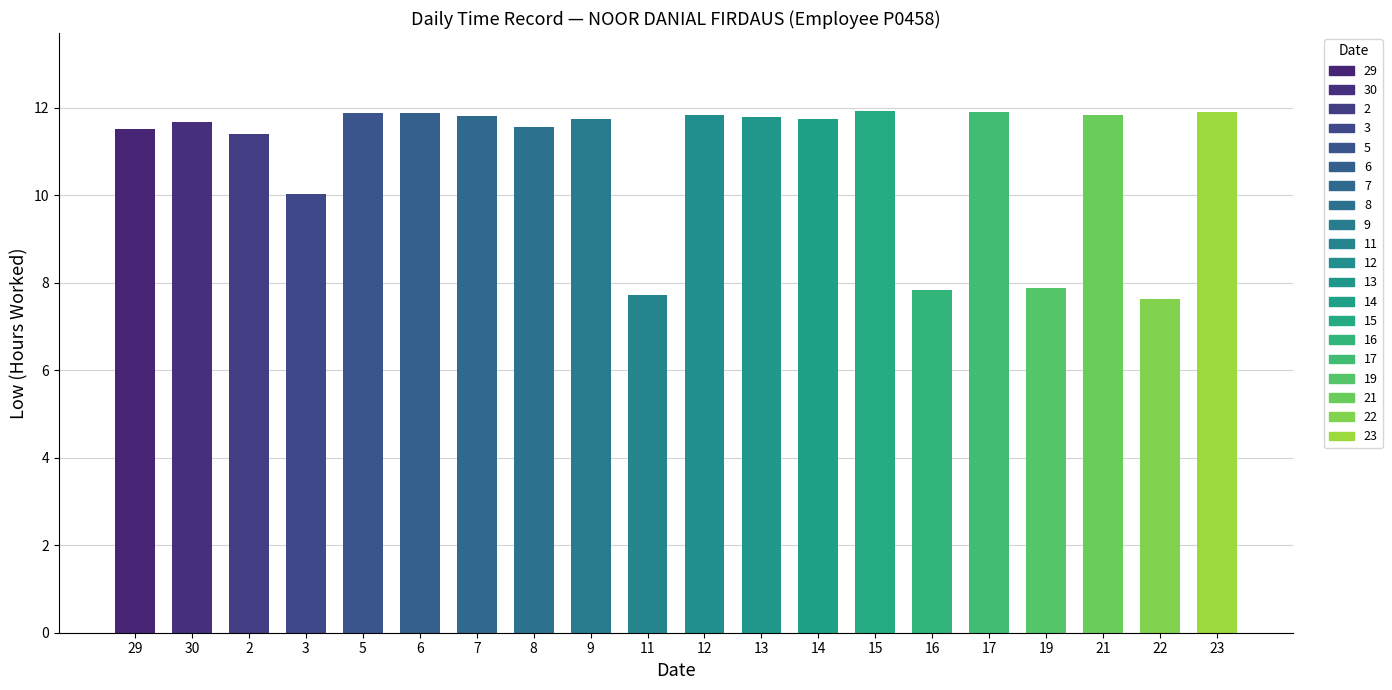

Rank the categories by value from lowest to highest.

22, 11, 16, 19, 3, 2, 29, 8, 30, 9, 14, 13, 7, 12, 21, 6, 5, 23, 17, 15